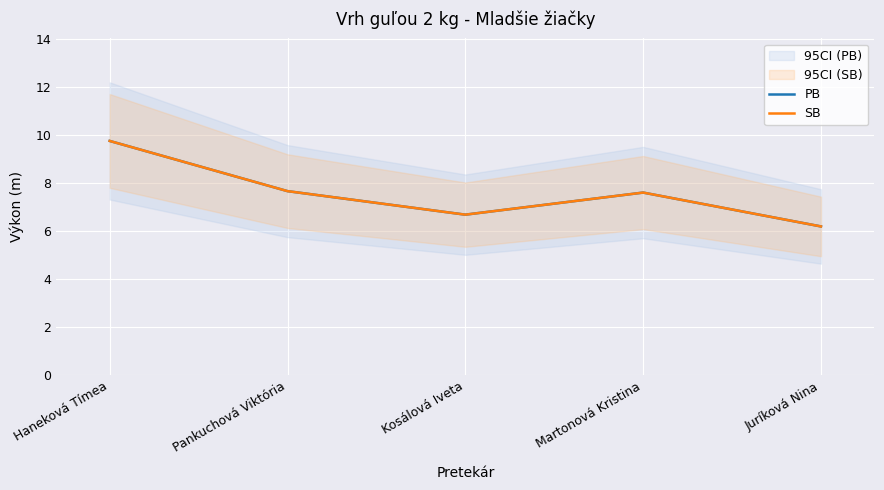

Is this an area chart (filled region under the line)?

No